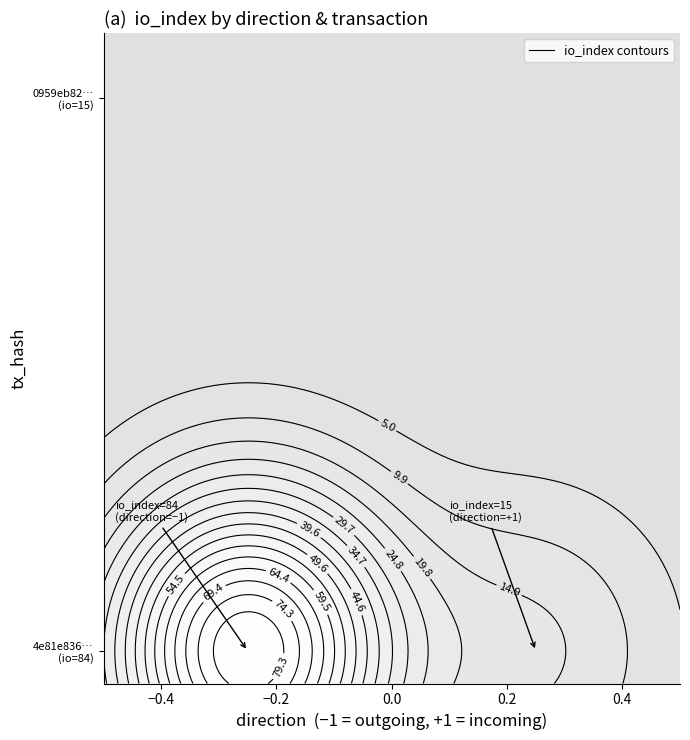

Reading left to right, list all the values displayed in this chart.

4e81e836...: -1	84
0959eb82...: 1	15